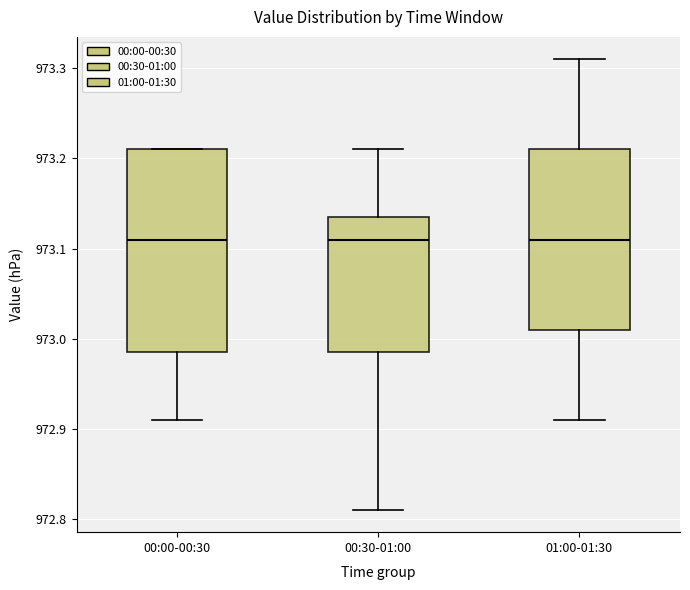

Comparing the boxes themselves (not the whiskers), which one is the tallest?

00:00-00:30